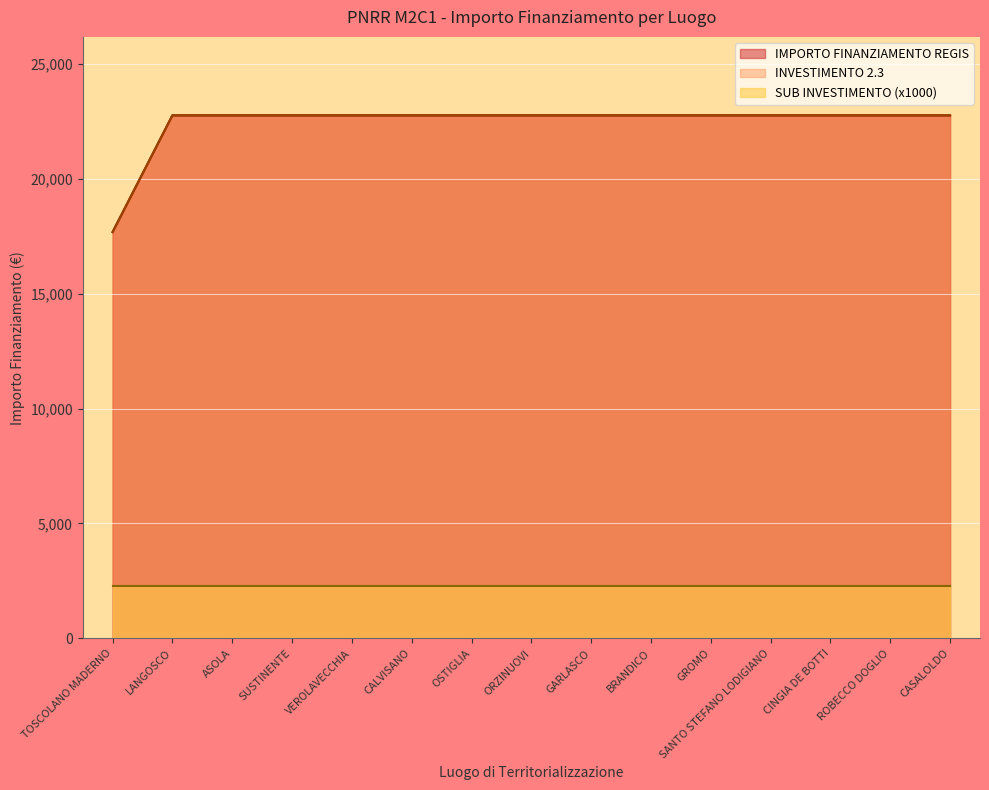

True or false: IMPORTO FINANZIAMENTO REGIS and INVESTIMENTO 2.3 cross at least once.

False